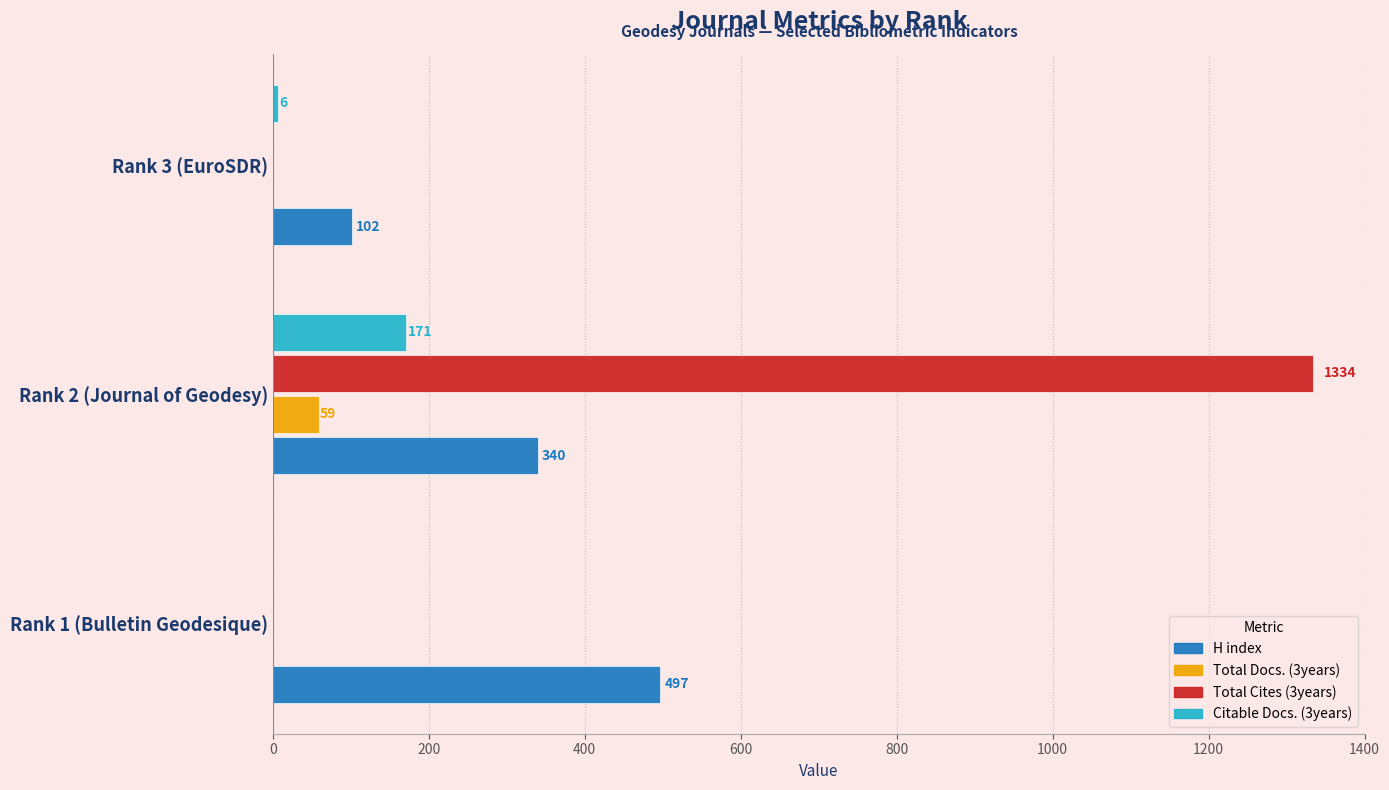

Is it true that Total Cites (3years) equals 0 at Rank 3 (EuroSDR)?

True